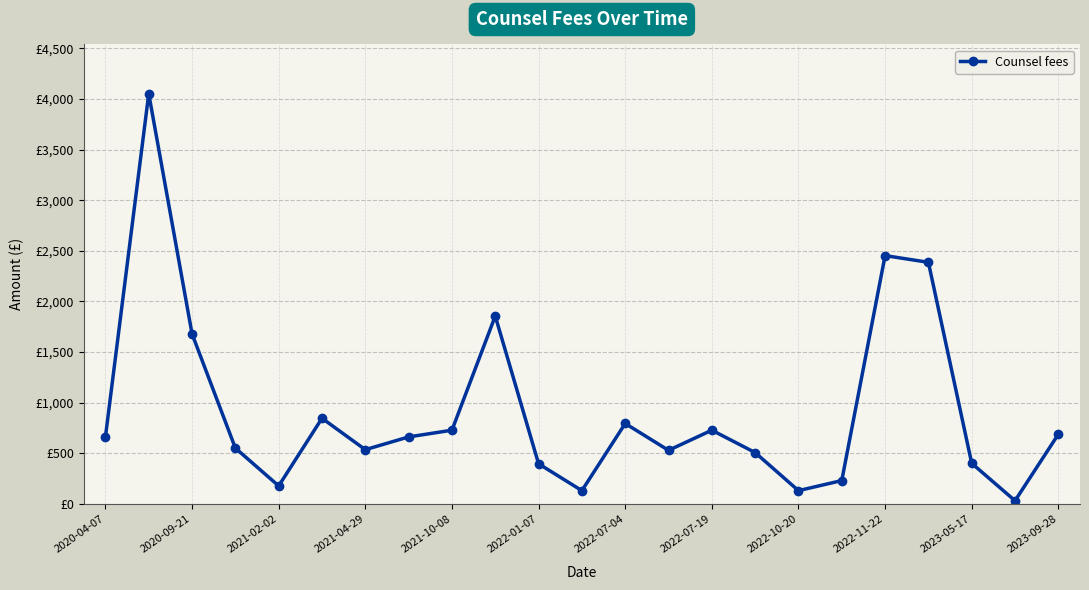

Is this an area chart (filled region under the line)?

No